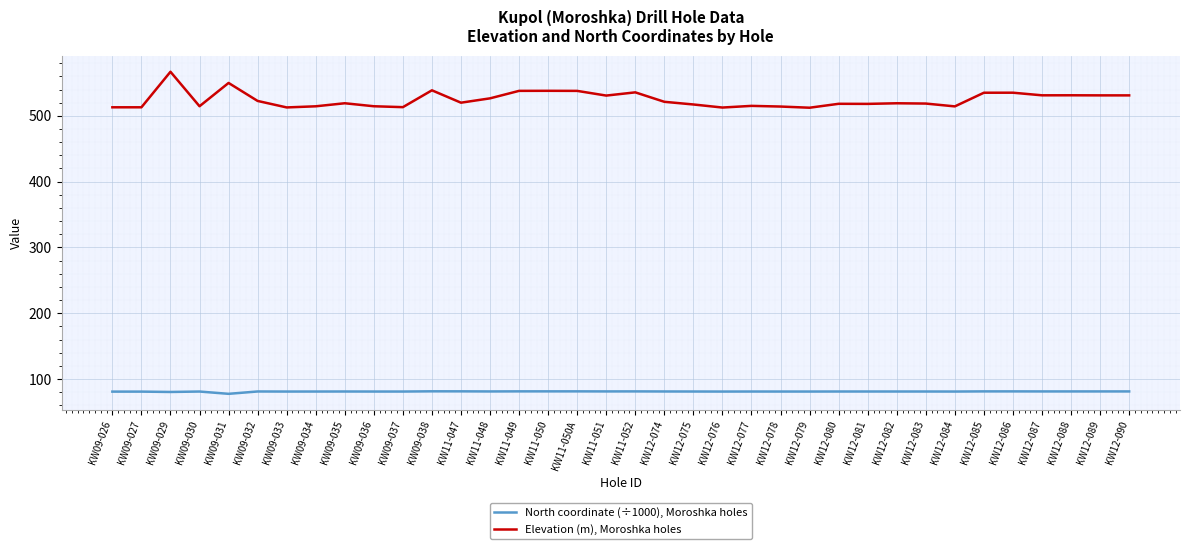

True or false: Elevation (m), Moroshka holes and North coordinate (÷1000), Moroshka holes cross at least once.

False